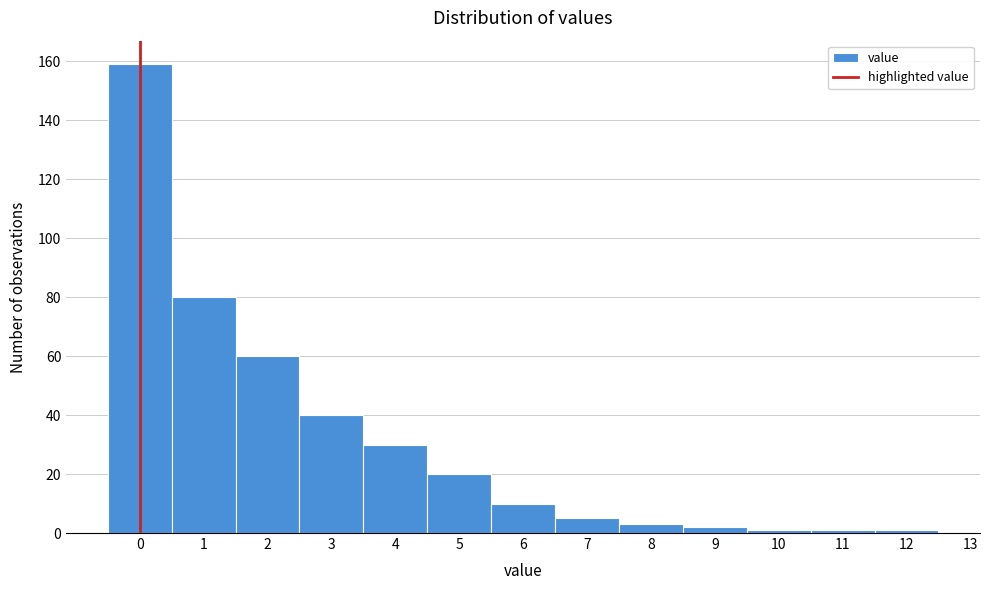

Which range on the x-axis has the tallest bar?

-0.5 to 0.5